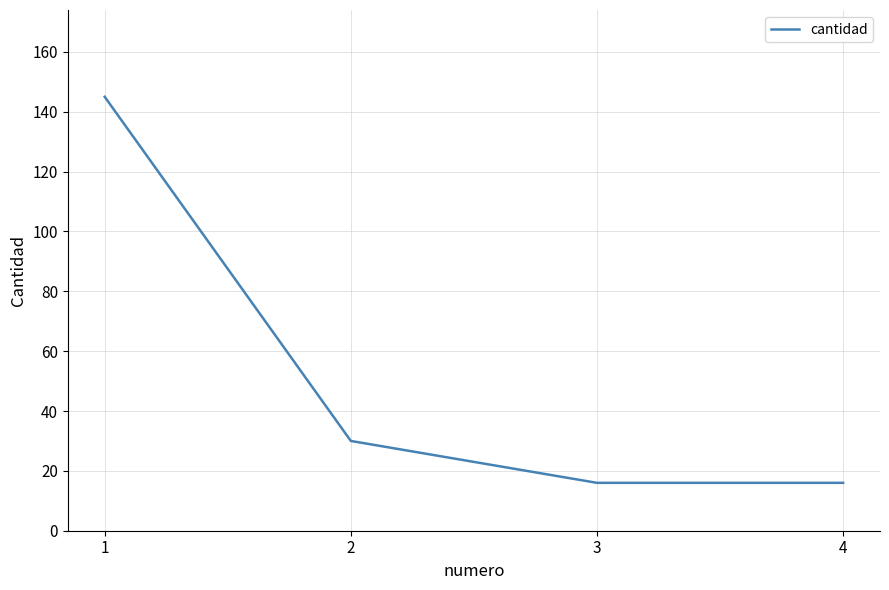

What is the sum of all values?

207